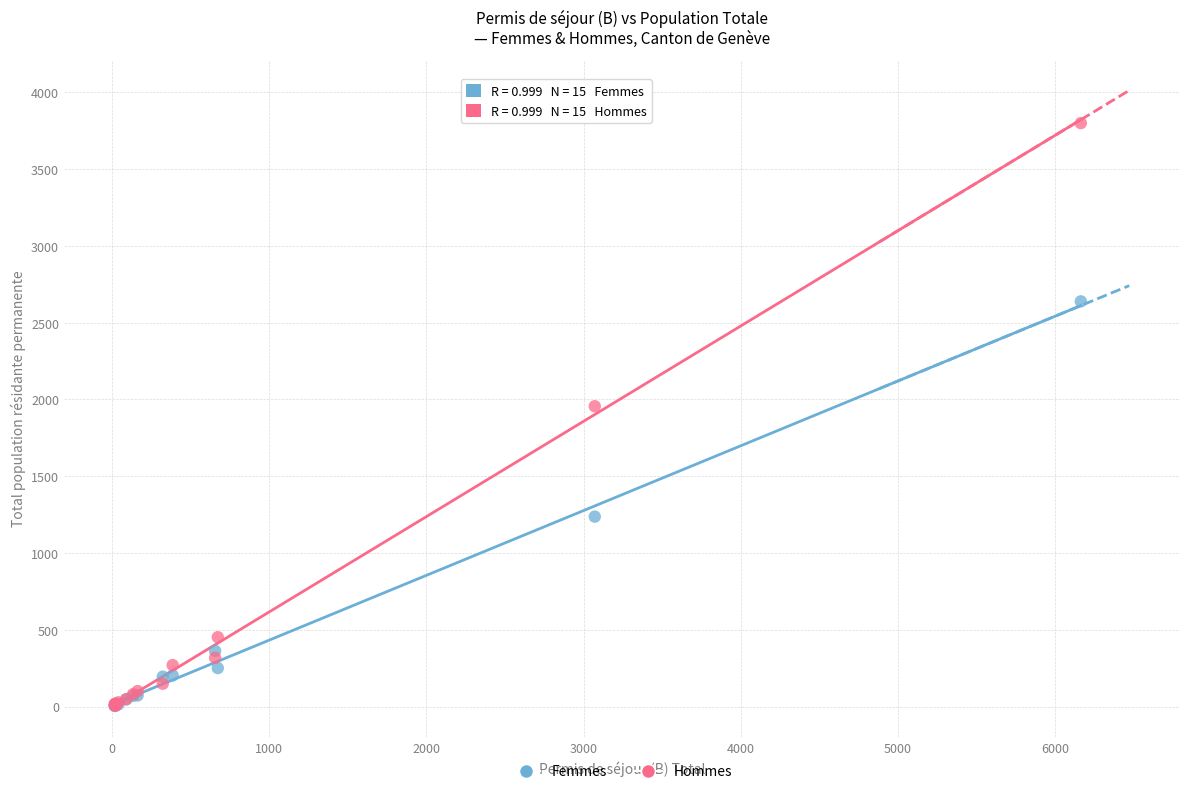

Which series has the largest Y range (max minus min)?

Hommes